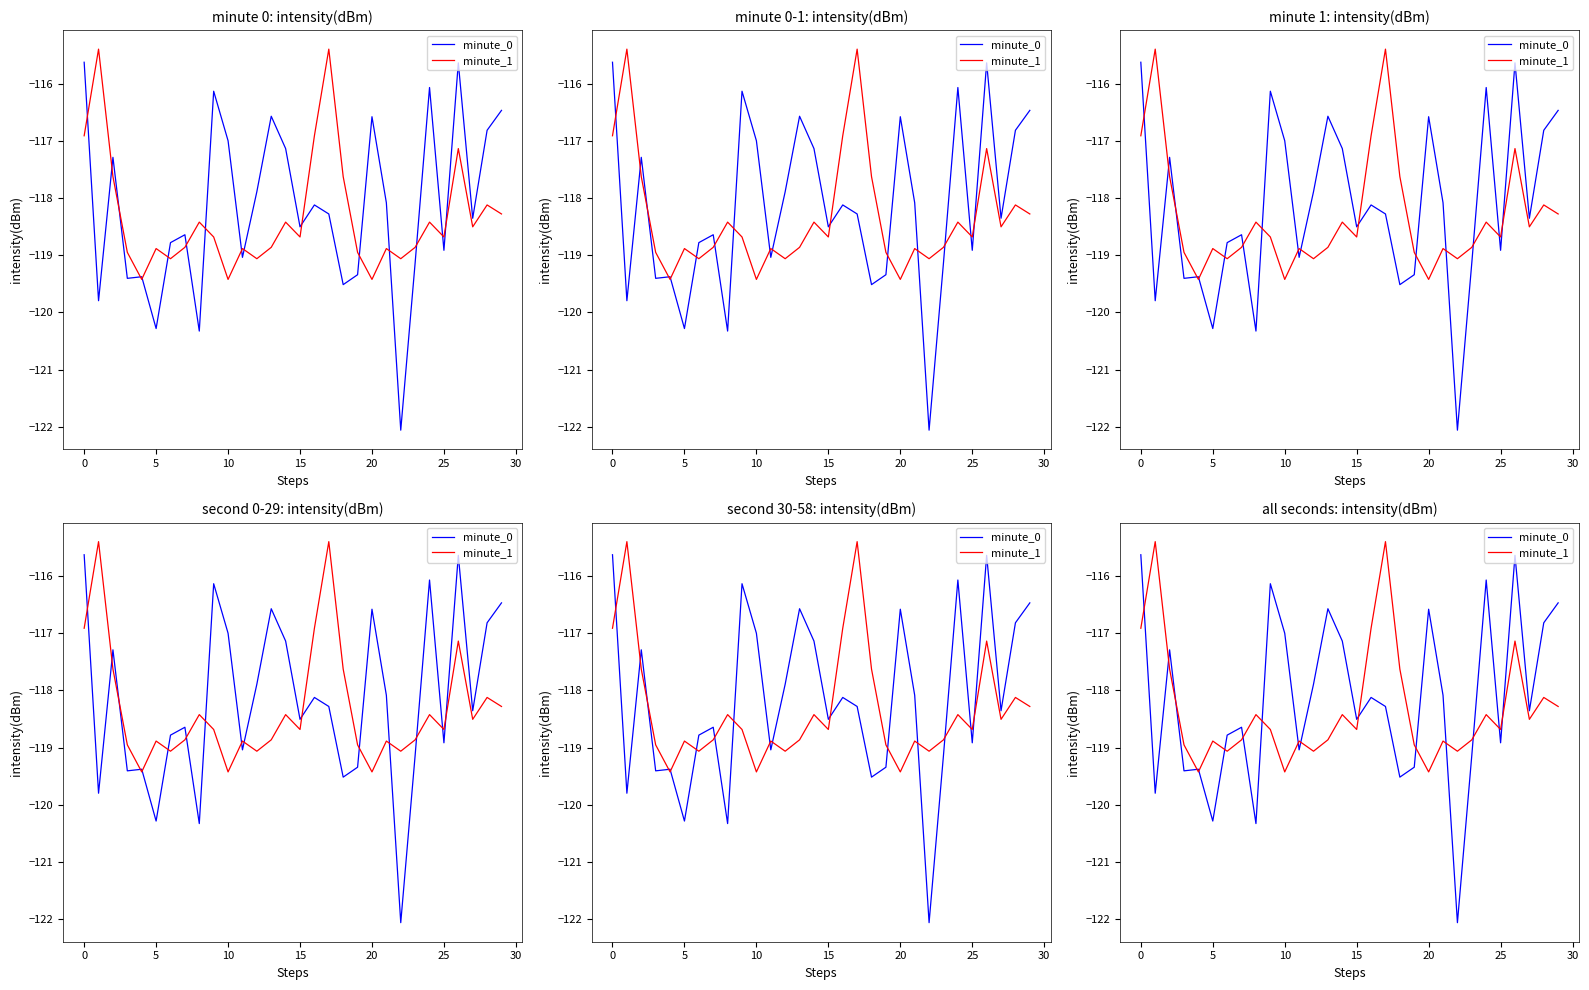

How many data points in minute_1 are less than -118?

23